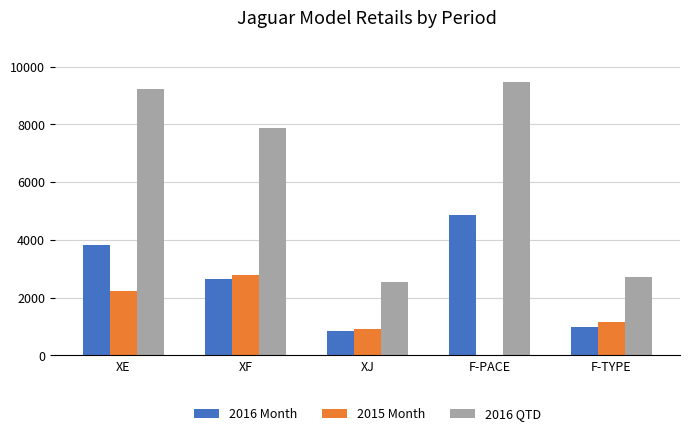

Count the number of categories in the chart.

5